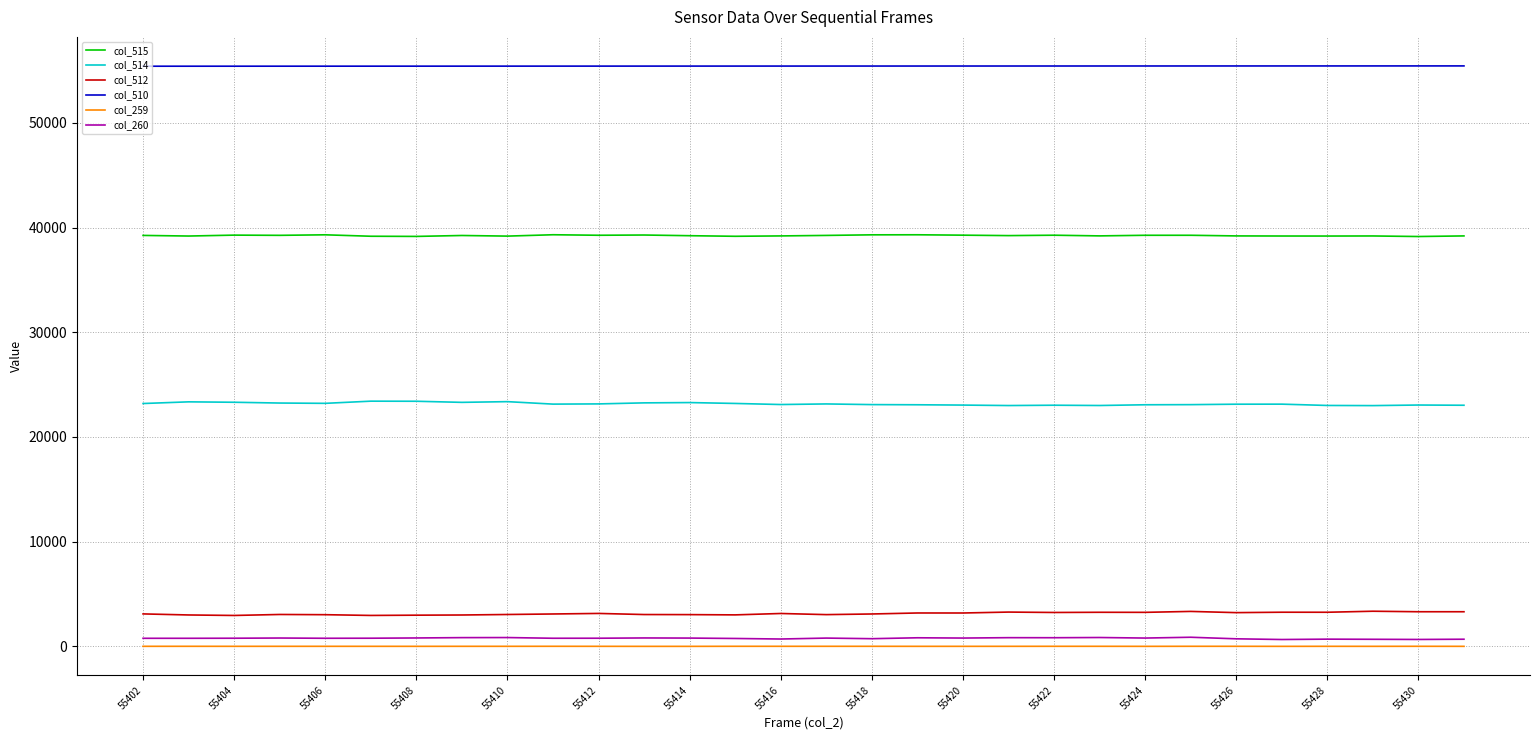

True or false: col_515 and col_259 cross at least once.

False